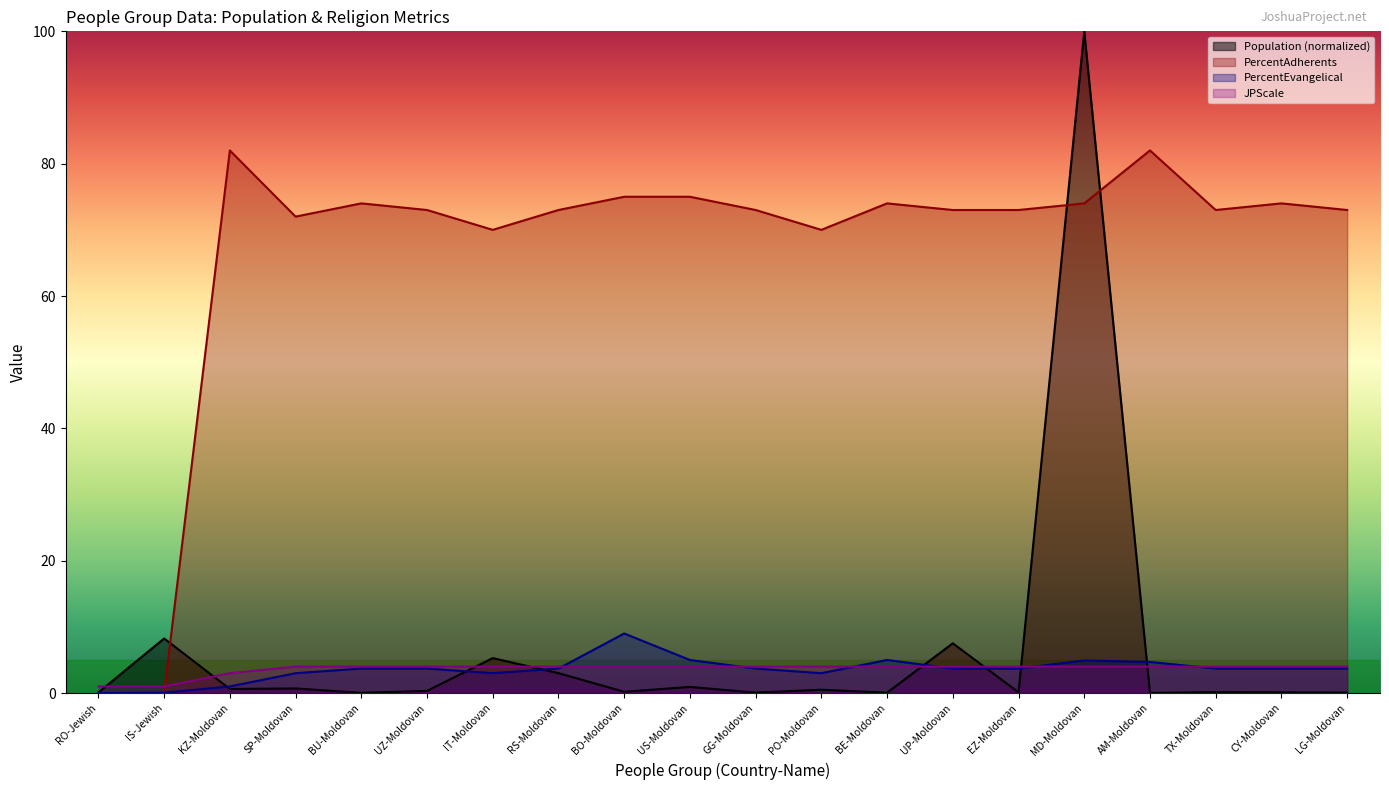

How many interior local valleys does the PercentAdherents series have?

4